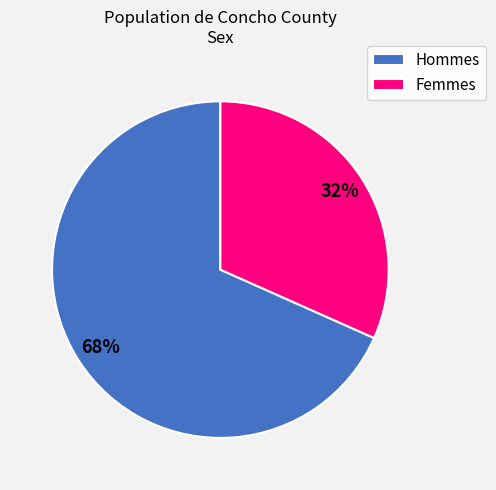

Rank the categories by value from highest to lowest.

Hommes, Femmes